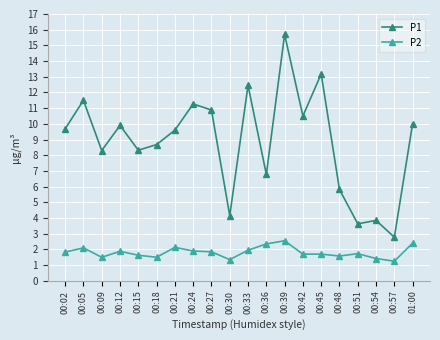

At which category is the sum across all series the highest?

00:39